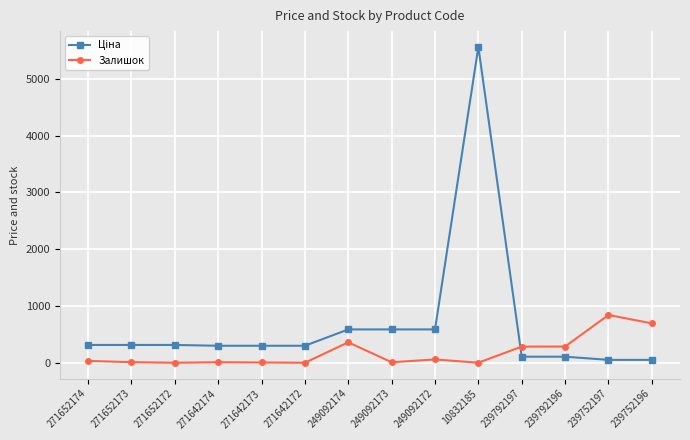

At which category is the sum across all series the highest?

10832185